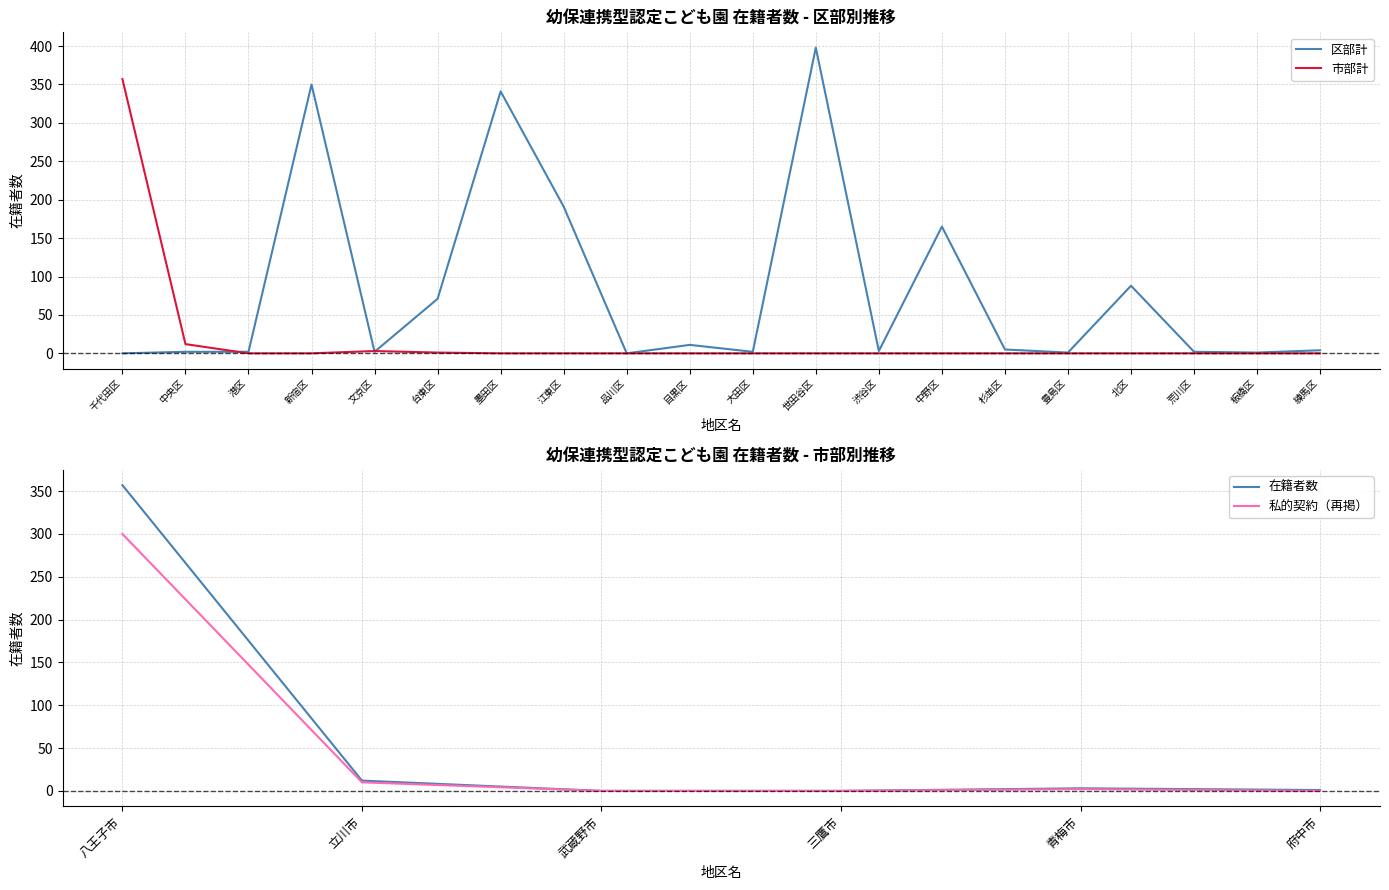

What is the label of the 4th point from the left?

新宿区